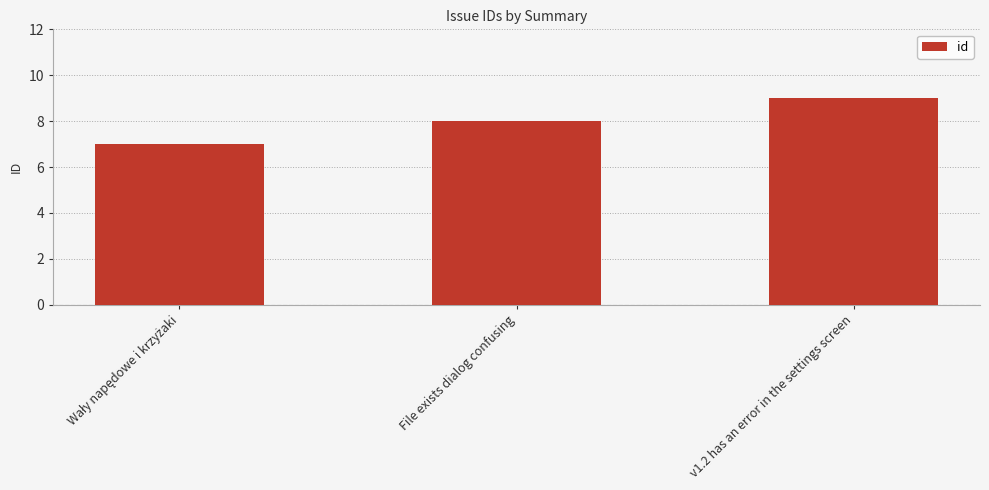

What is the greatest value displayed?

9